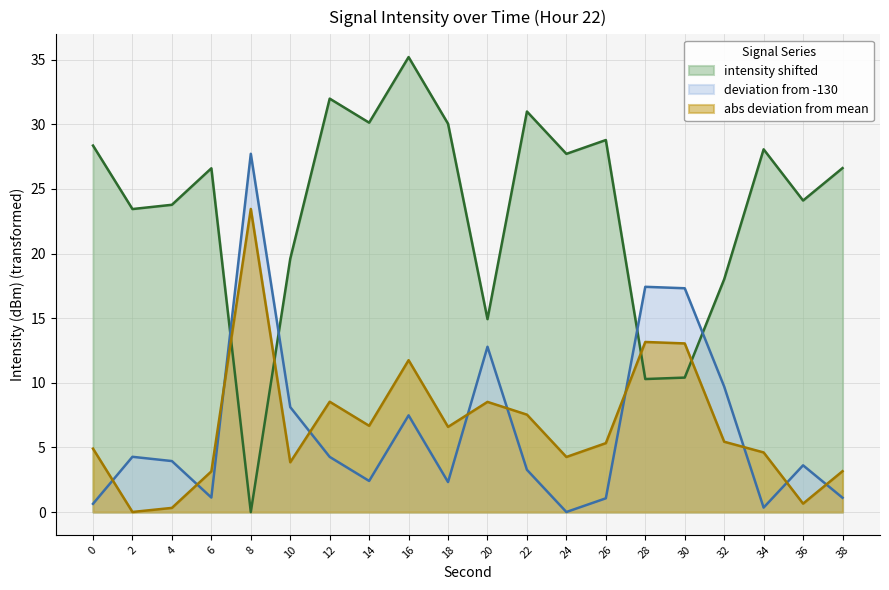

Rank the categories by value from lowest to highest.

8, 28, 30, 20, 32, 10, 2, 4, 36, 6, 38, 24, 34, 0, 26, 18, 14, 22, 12, 16